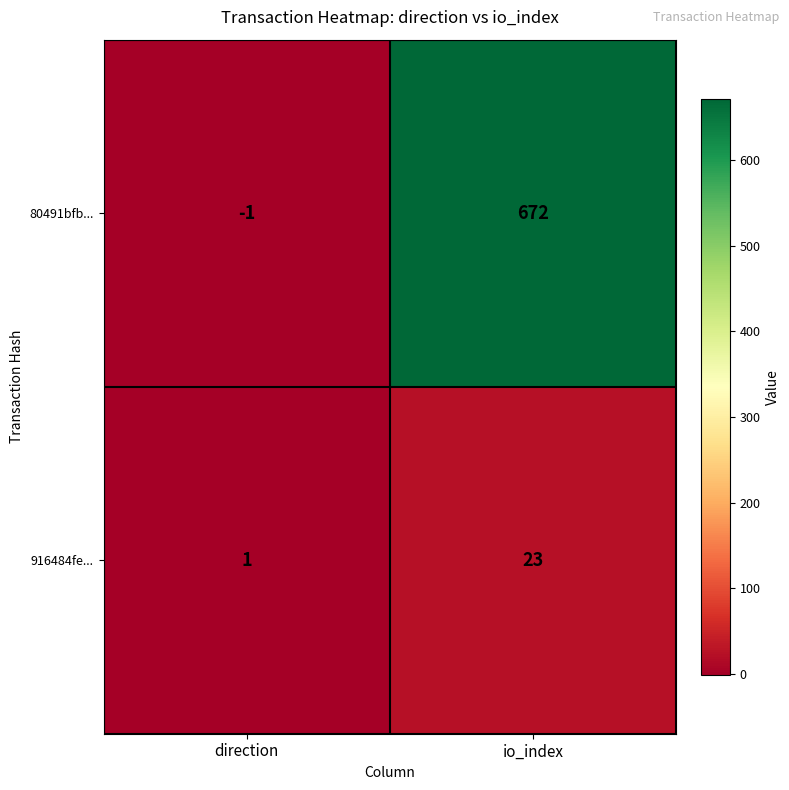

Is the value of 80491bfb... at direction greater than the value of 916484fe... at io_index?

No